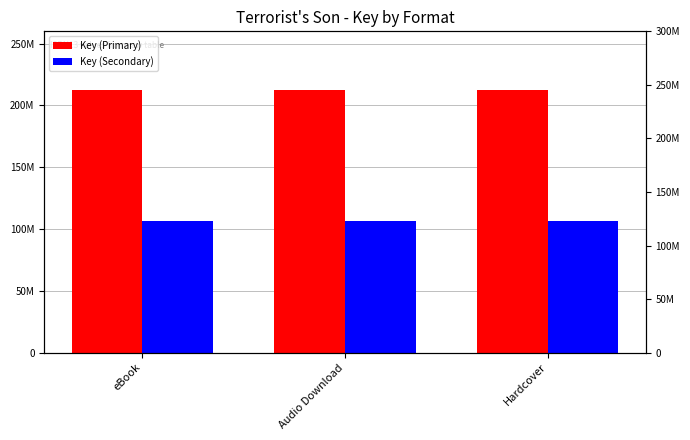

At which category is the sum across all series the highest?

eBook